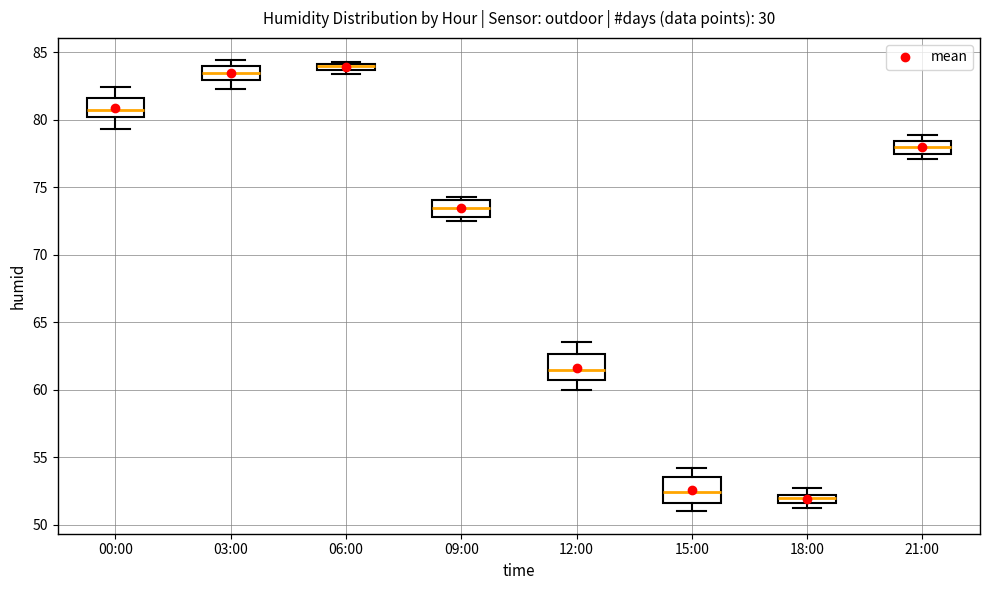

Where does the lower whisker of the box for 03:00 end on the y-axis? The values are not printed on the chart, so give them approximately, as read against the axis.

82.5